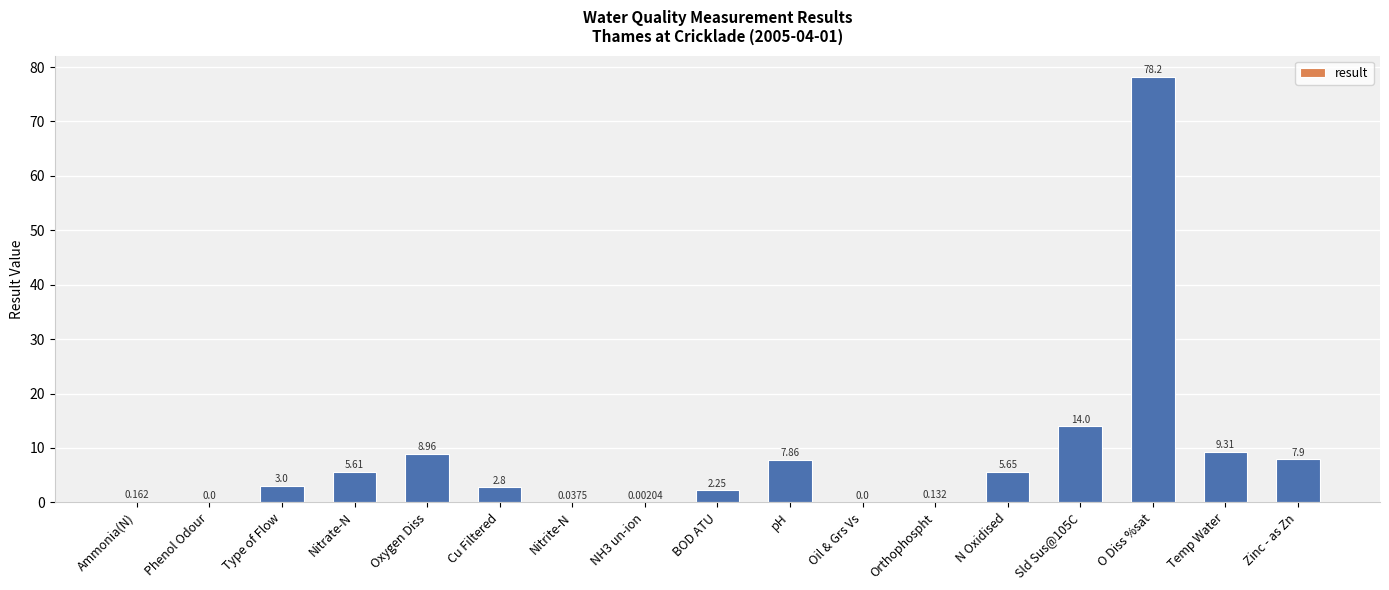

Which category has the highest value across all series?

O Diss %sat